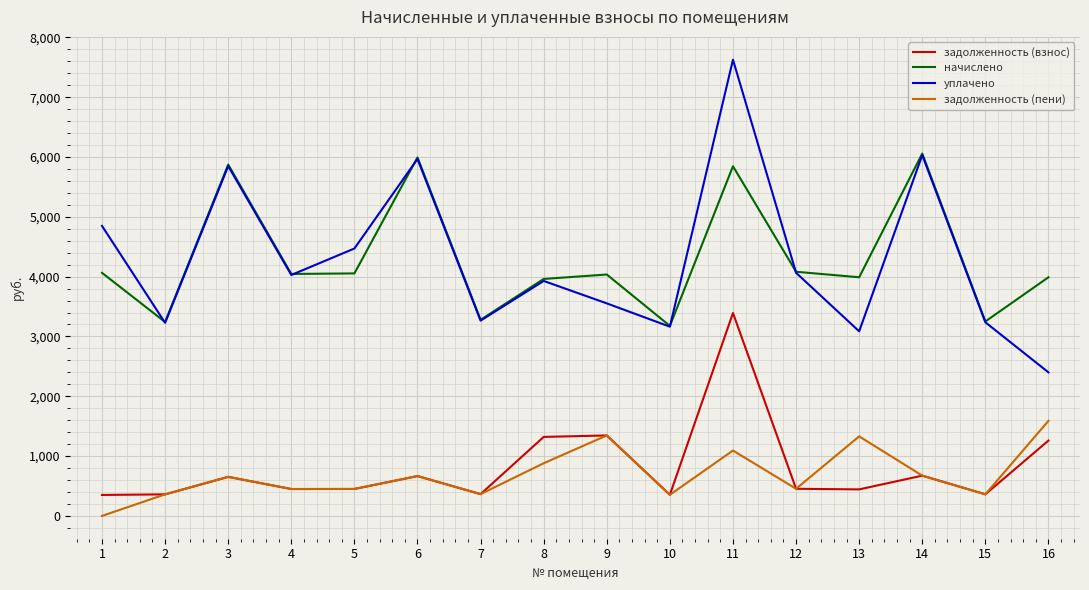

What is the highest value of the уплачено series?

7626.0